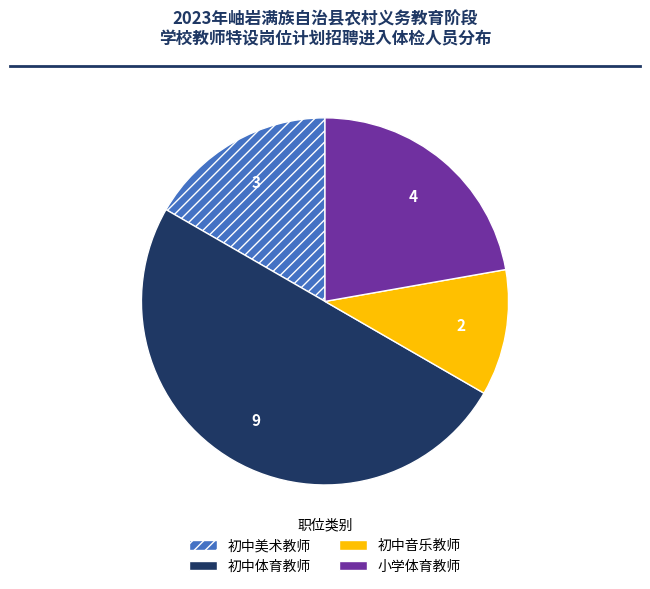

Rank the categories by value from highest to lowest.

初中体育教师, 小学体育教师, 初中美术教师, 初中音乐教师